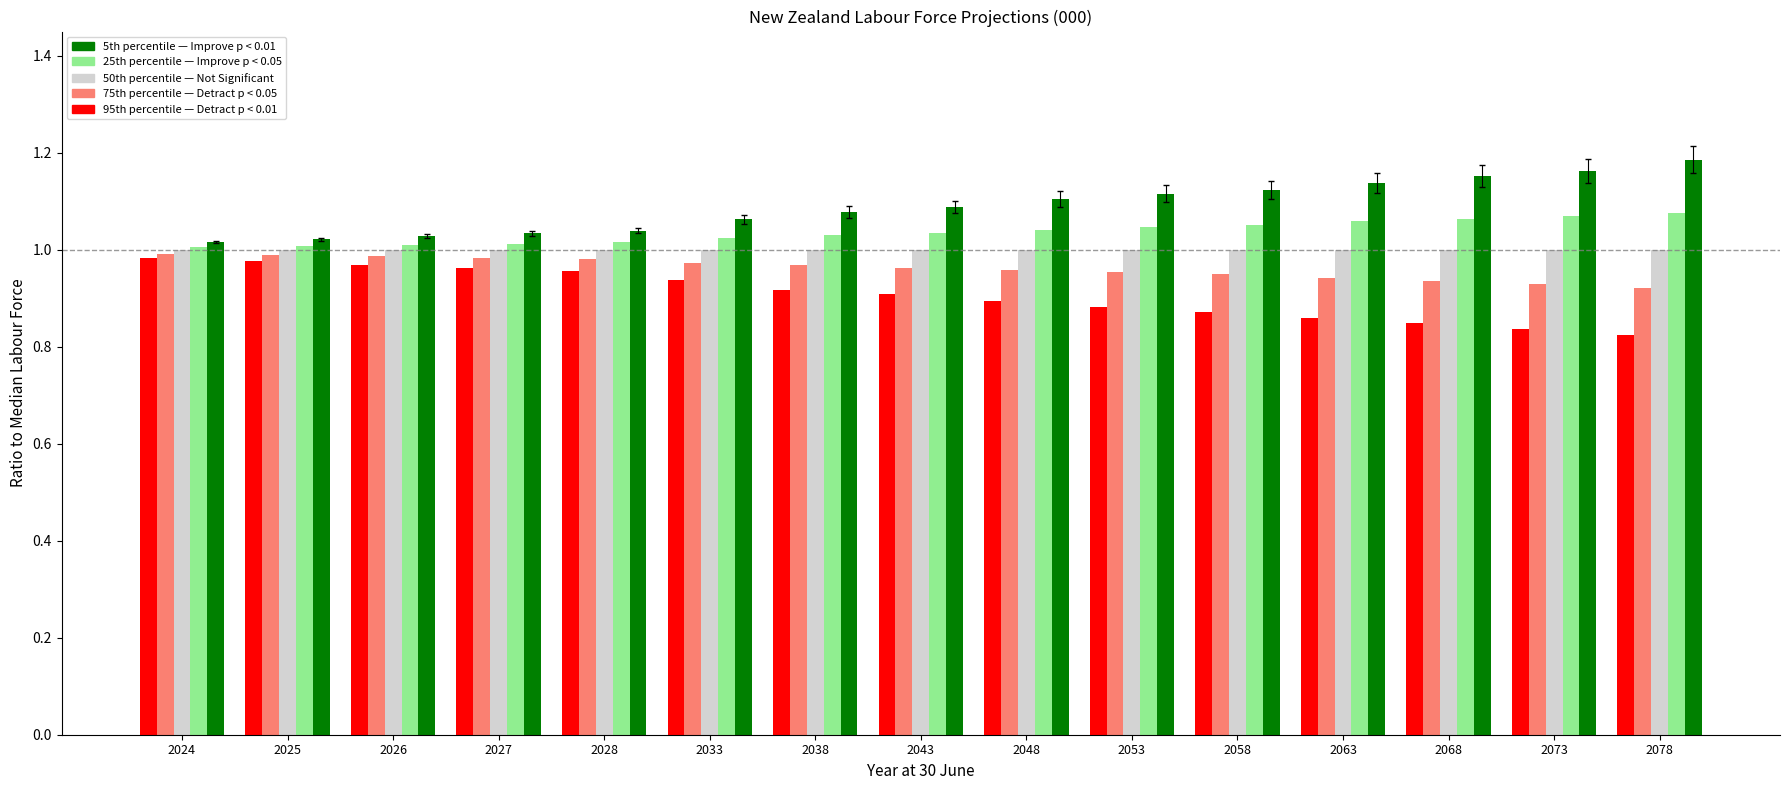

What is the spread (max minus min) of values at 2073?

0.3